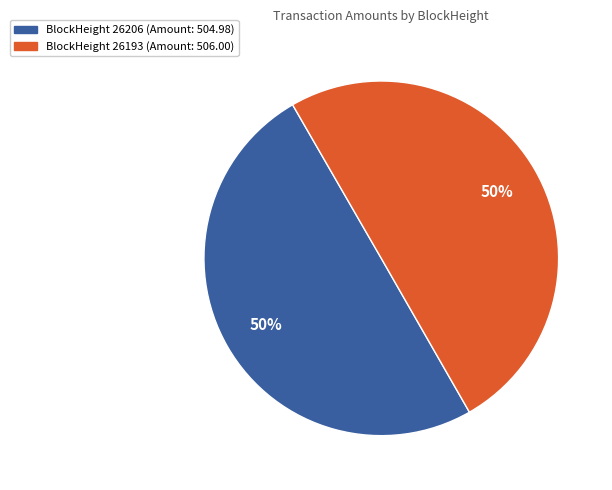

To the nearest percent, what is the average slice percentage?

50%